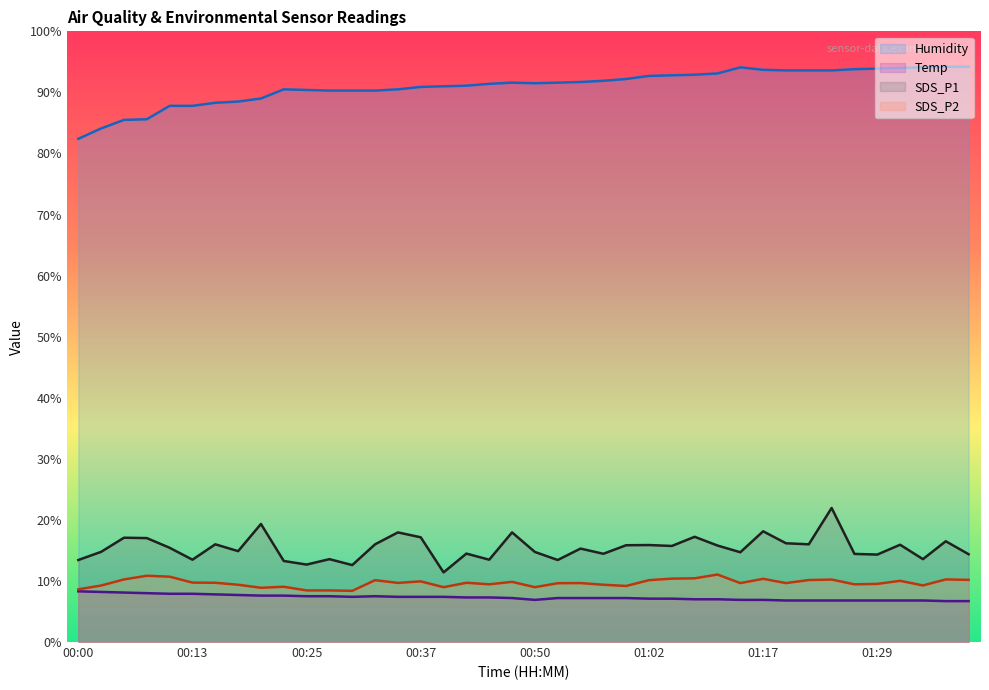

What are all the series names shown in the legend?

Humidity, Temp, SDS_P1, SDS_P2